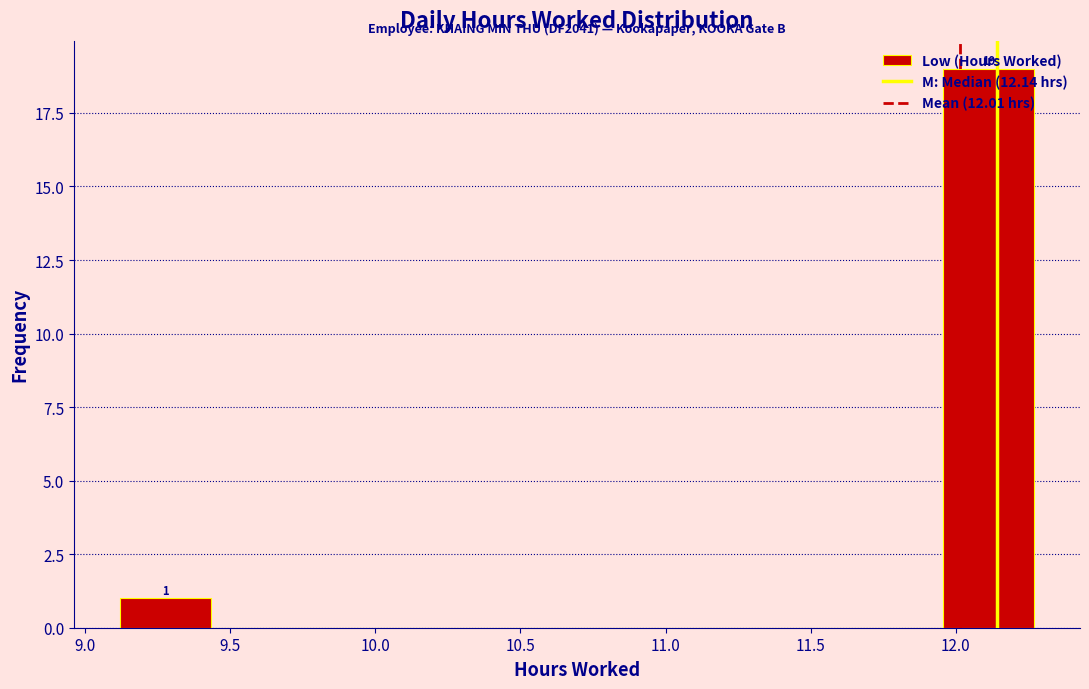

Over which range of the x-axis is the bar tallest?

11.955 to 12.270